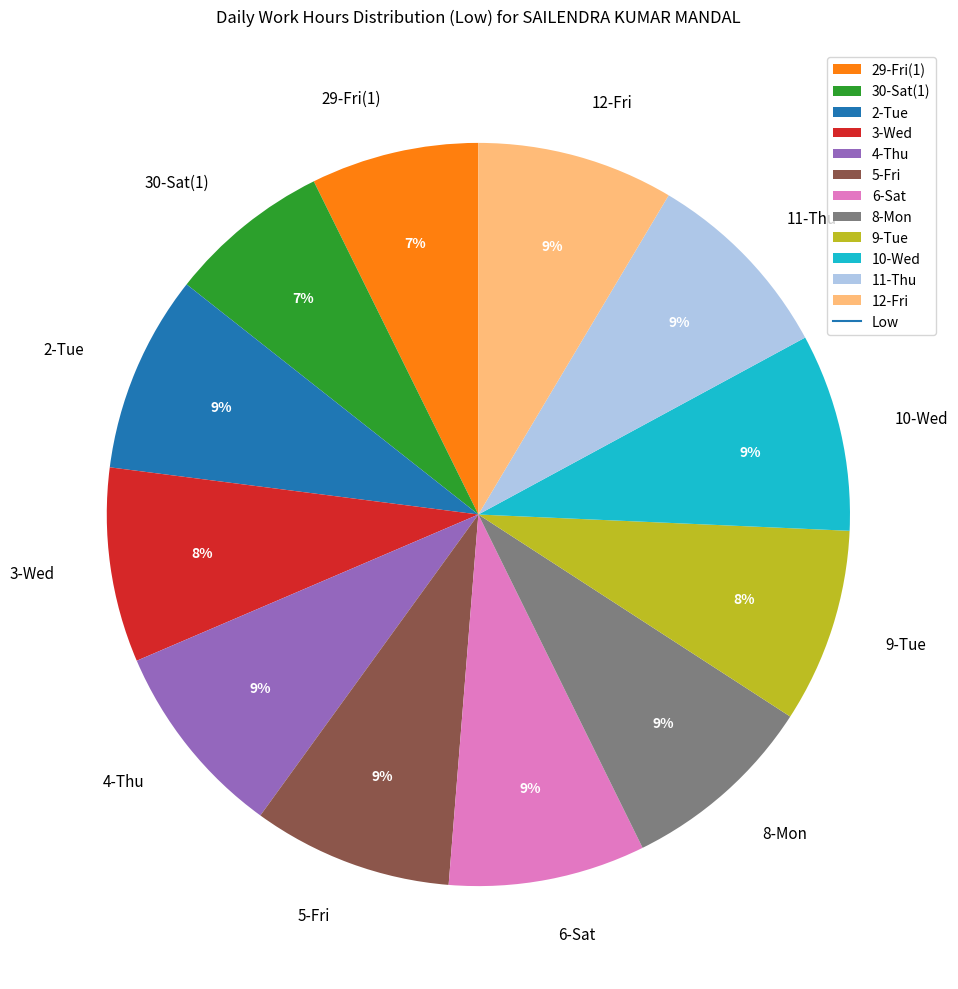

Combined, do 12-Fri and 5-Fri account for over 50%?

No